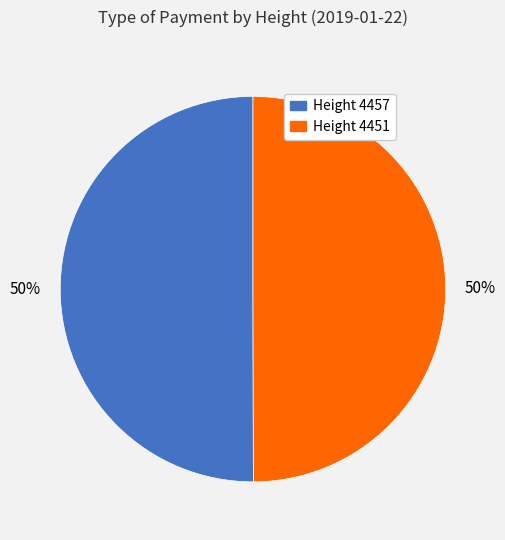

To the nearest percent, what is the average slice percentage?

50%